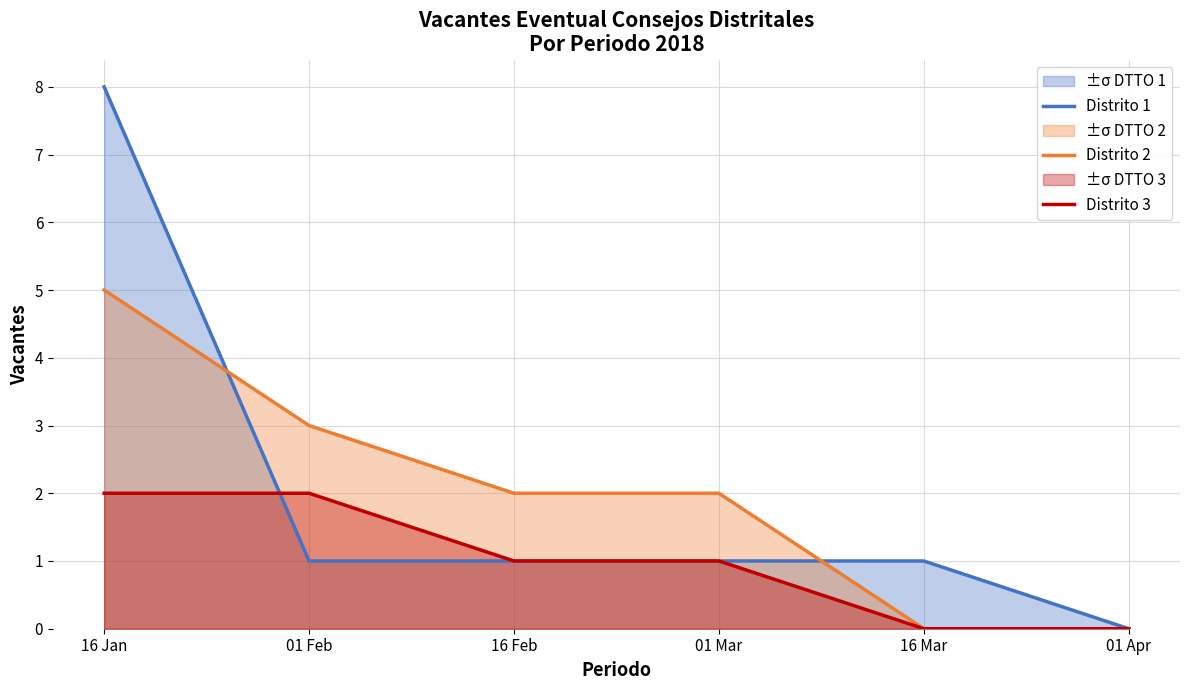

Reading left to right, transcribe all the data shown in this chart.

Distrito 1: 16 Jan=8	01 Feb=1	16 Feb=1	01 Mar=1	16 Mar=1	01 Apr=0
Distrito 2: 16 Jan=5	01 Feb=3	16 Feb=2	01 Mar=2	16 Mar=0	01 Apr=0
Distrito 3: 16 Jan=2	01 Feb=2	16 Feb=1	01 Mar=1	16 Mar=0	01 Apr=0